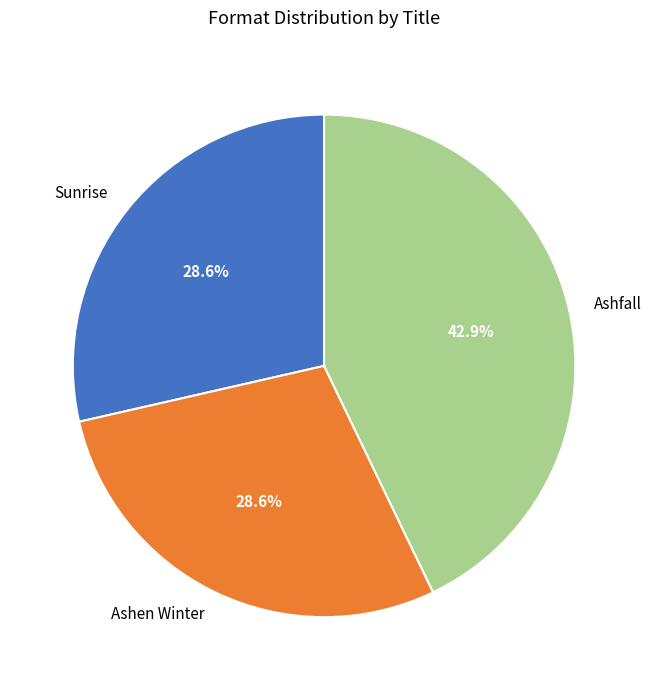

To the nearest percent, what percentage of the pie is Sunrise?

29%